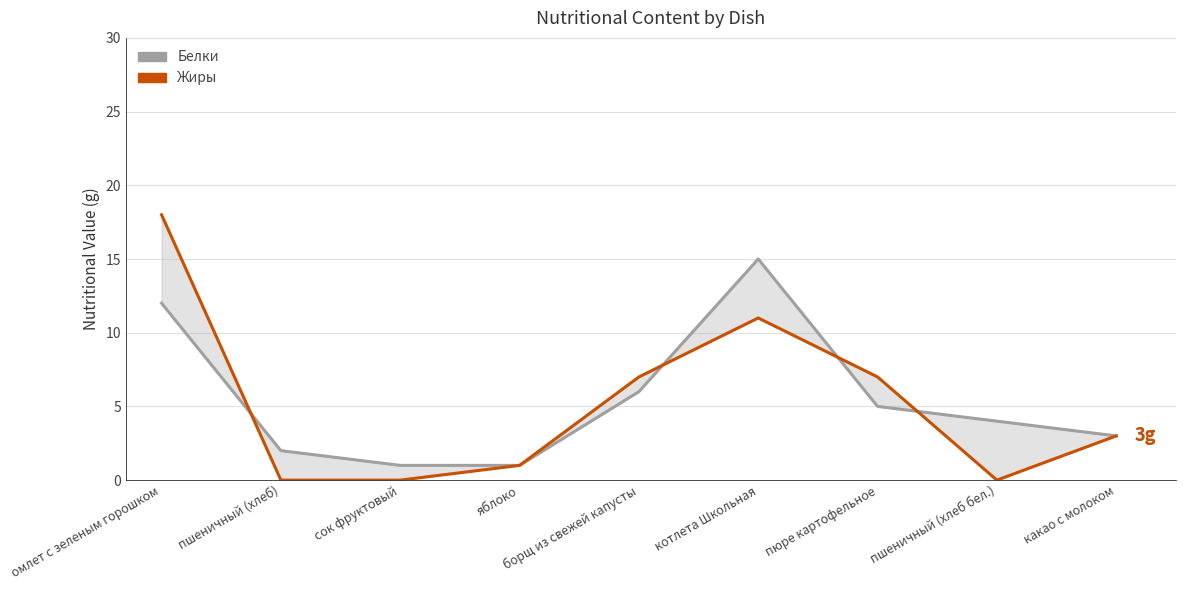

Reading right to left, what are all the values shown in this chart?

Белки: какао с молоком=3	пшеничный (хлеб бел.)=4	пюре картофельное=5	котлета Школьная=15	борщ из свежей капусты=6	яблоко=1	сок фруктовый=1	пшеничный (хлеб)=2	омлет с зеленым горошком=12
Жиры: какао с молоком=3	пшеничный (хлеб бел.)=0	пюре картофельное=7	котлета Школьная=11	борщ из свежей капусты=7	яблоко=1	сок фруктовый=0	пшеничный (хлеб)=0	омлет с зеленым горошком=18